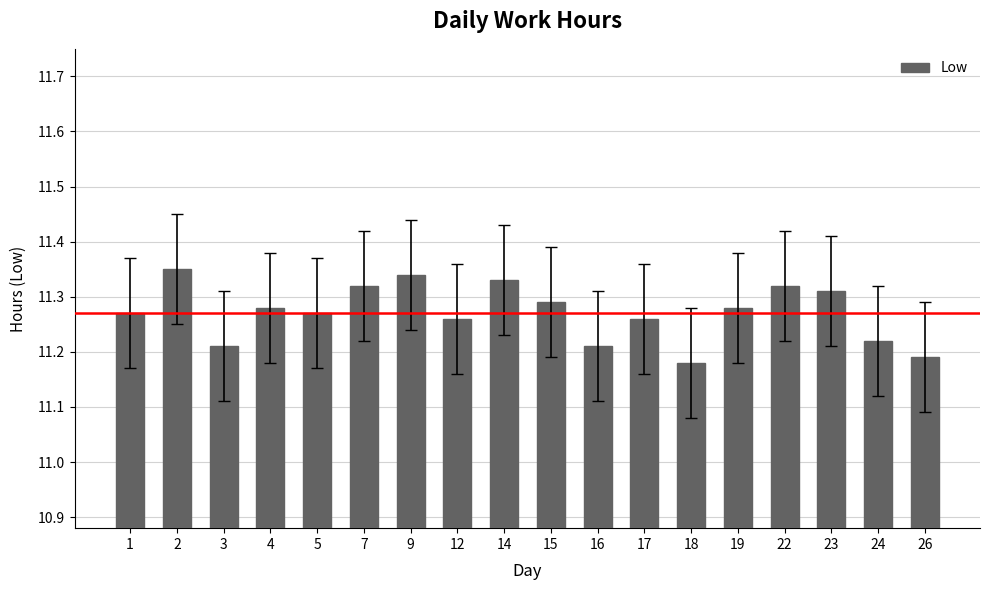

What is the difference between the maximum and second lowest values?

0.2